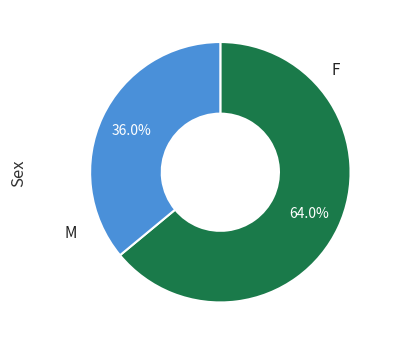

Count the number of slices in the pie.

2